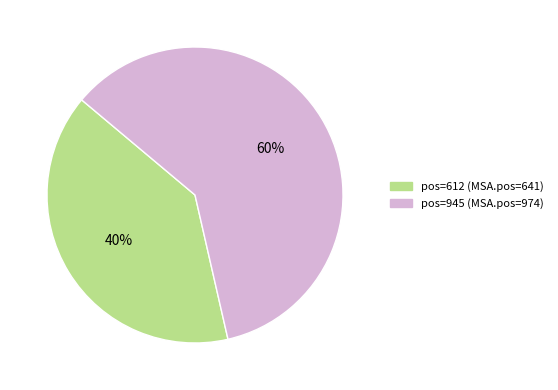

Does any single category account for the majority?

Yes